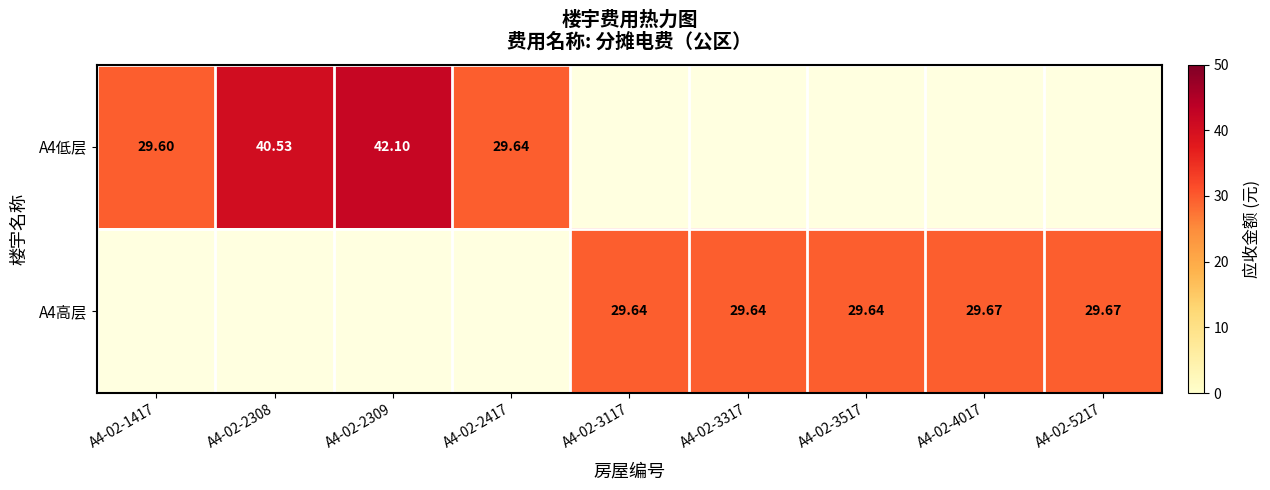

Is the value of A4高层 at A4-02-3317 greater than the value of A4低层 at A4-02-2309?

No